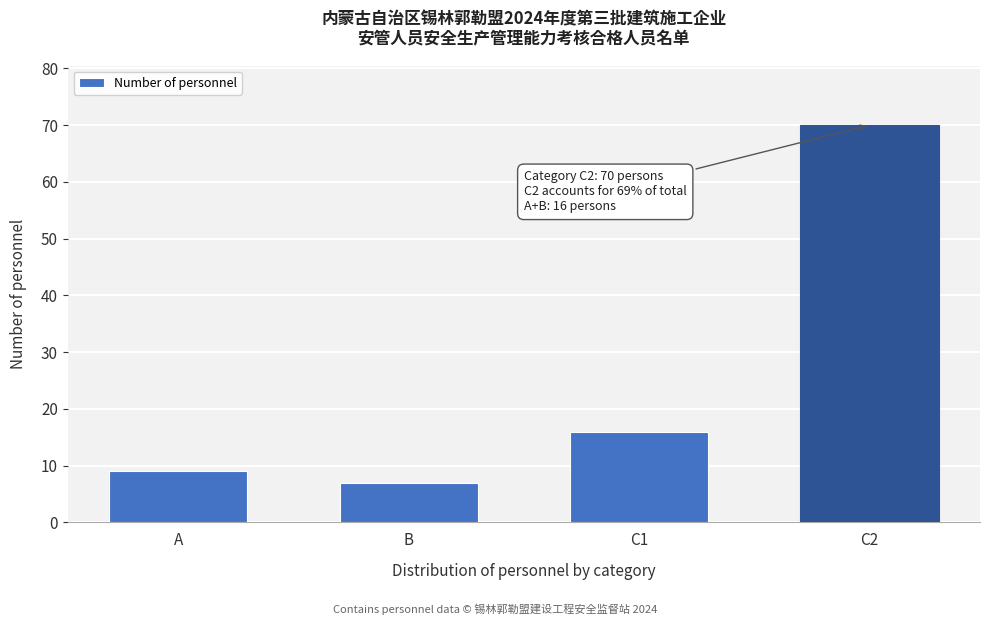

Reading left to right, extract all data points from this chart.

A=9	B=7	C1=16	C2=70